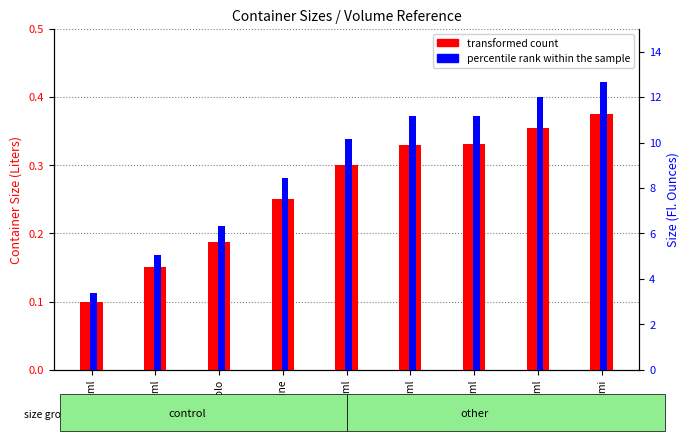

At how many categories does at least one series exceed 12?

1